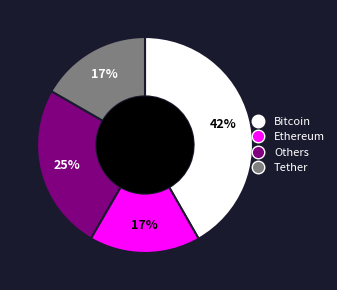

To the nearest percent, what is the average slice percentage?

25%